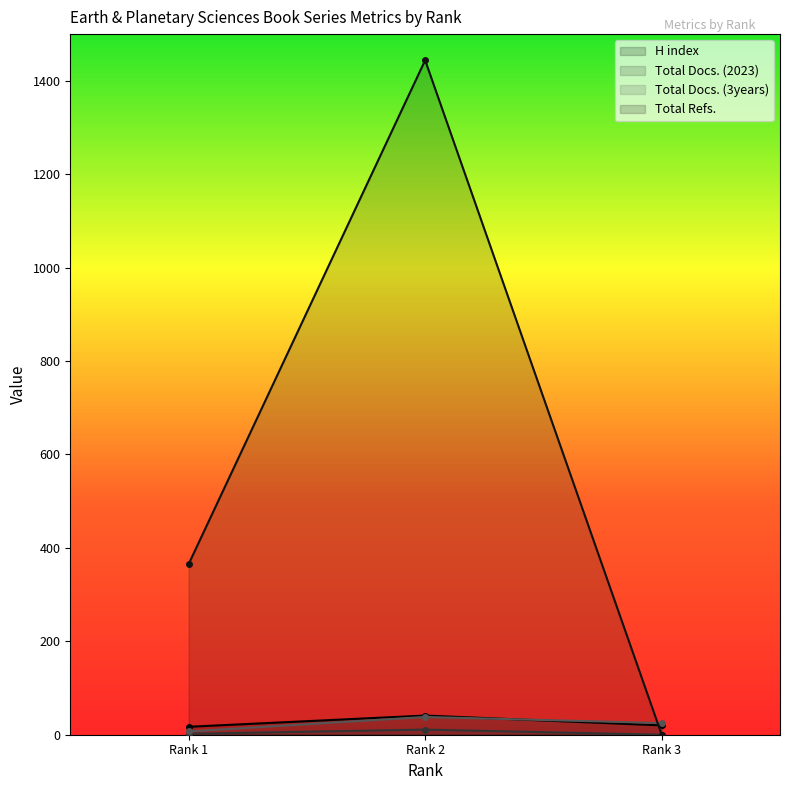

Between Rank 2 and Rank 3, which is larger?

Rank 2